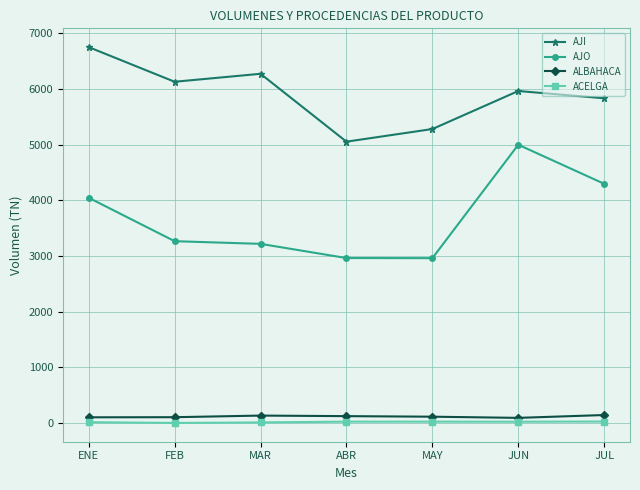

Which series has the widest spread of values?

AJO